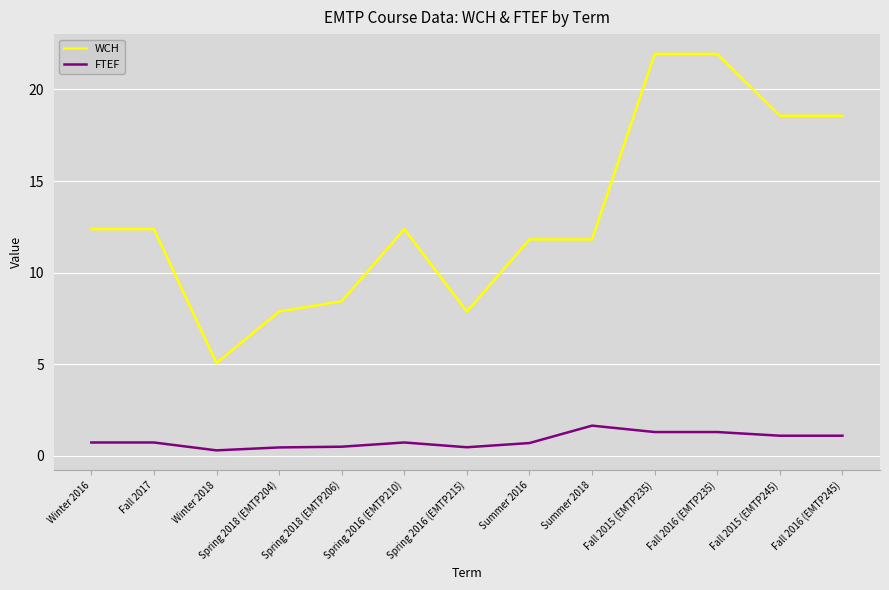

At how many categories does at least one series exceed 20?

2